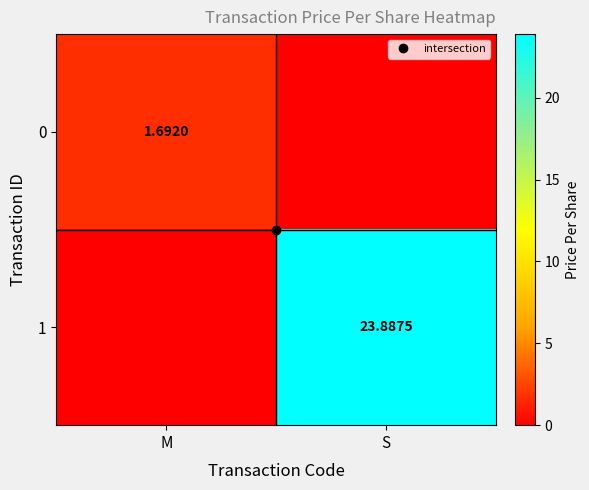

At which label does 0 reach its peak?

M